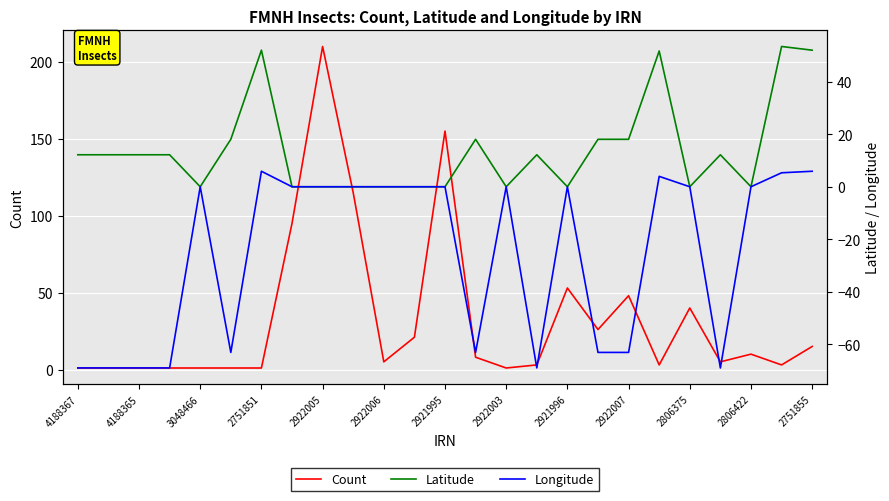

Which series has the widest spread of values?

Count